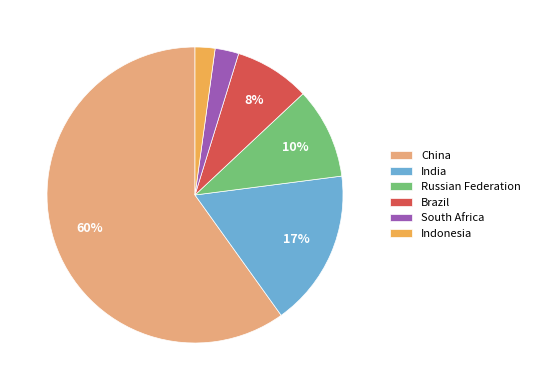

Which has a higher value, South Africa or China?

China